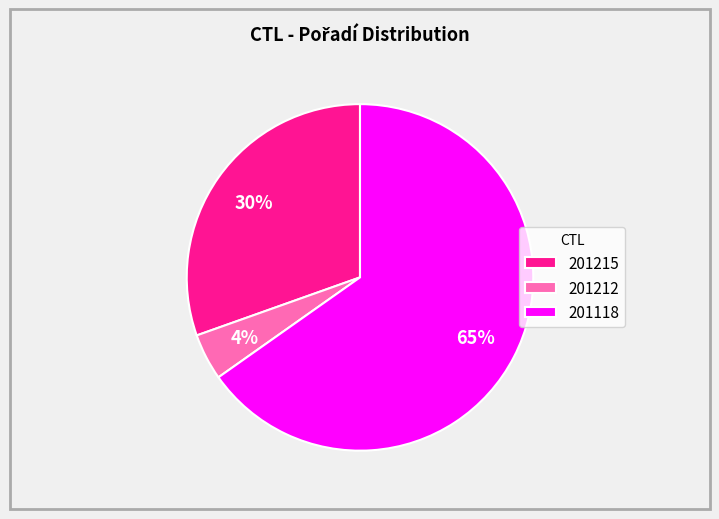

Is the sum of 201215 and 201118 greater than half?

Yes